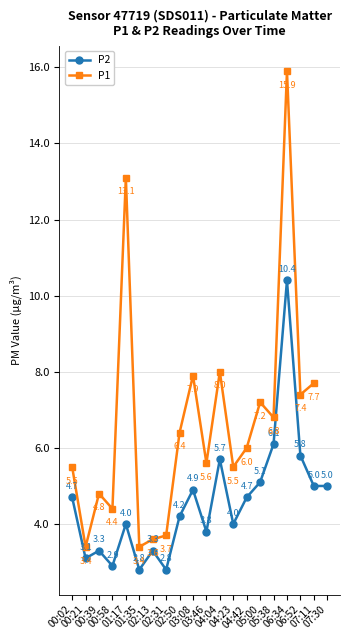

What position from the left is 04:04?

12